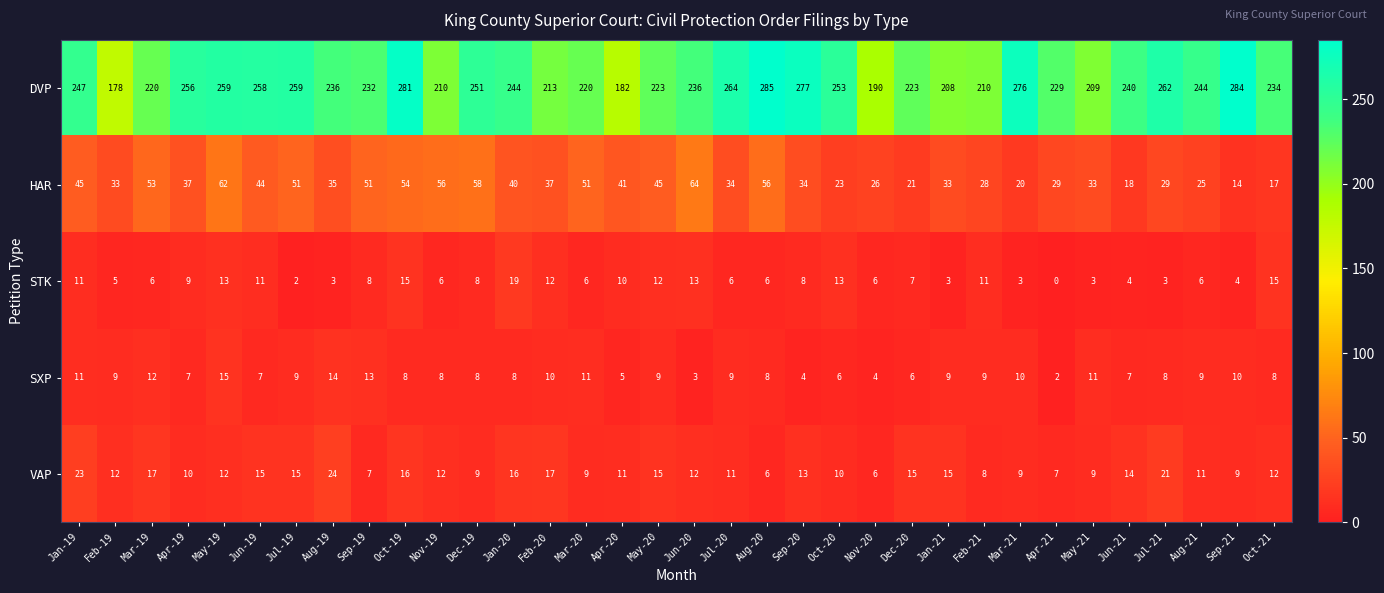

At how many categories does at least one series exceed 147?

34